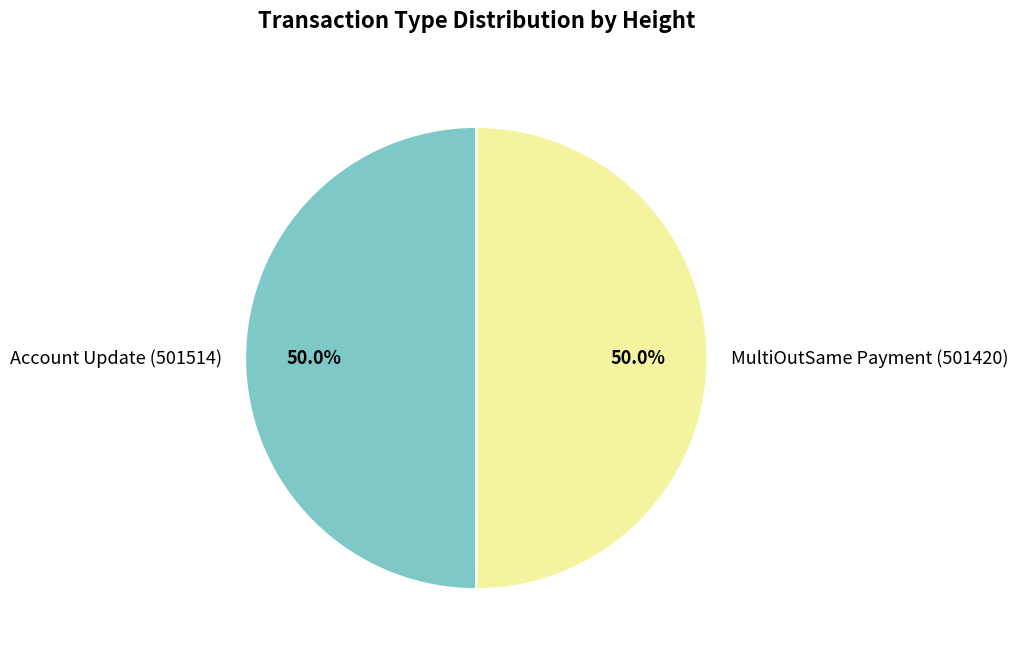

What percentage is NOT represented by Account Update (501514)?

50.0%